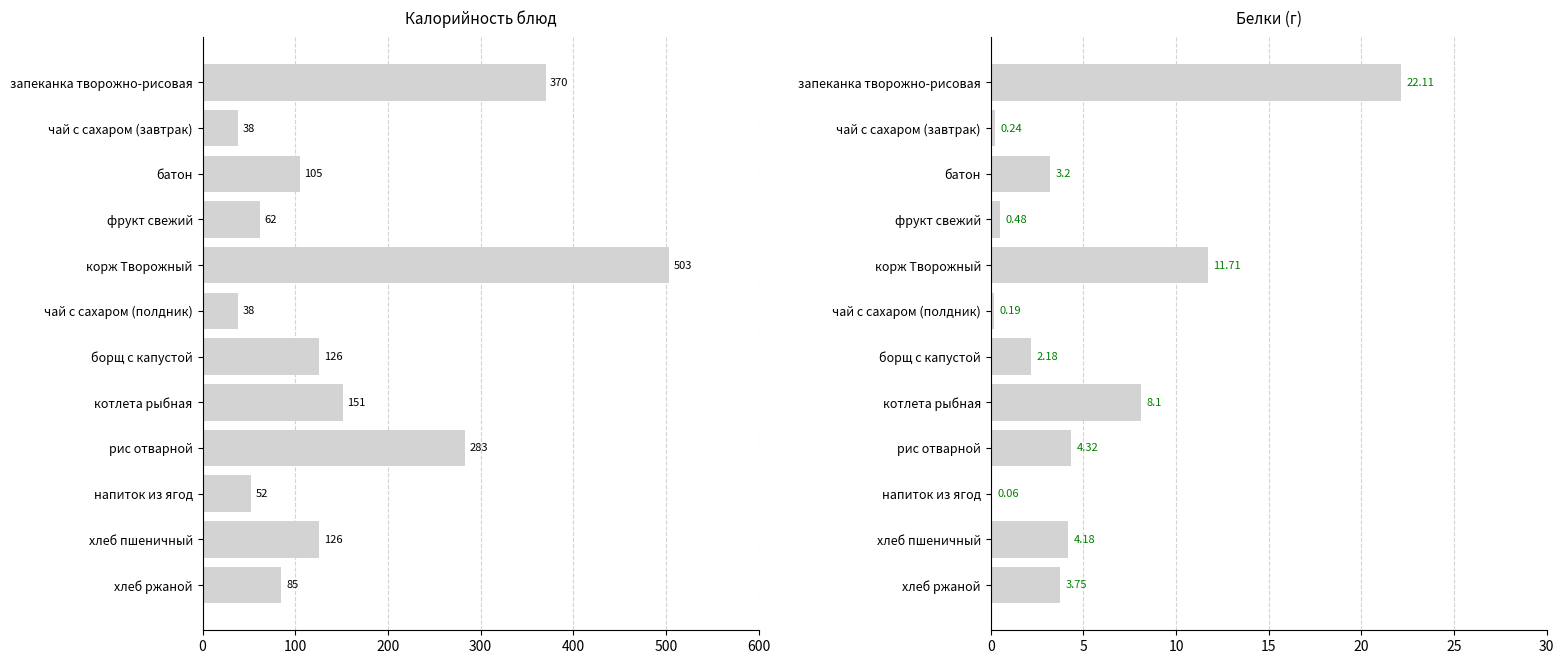

Rank the series by their maximum value, from lowest to highest.

Белки, Калорийность